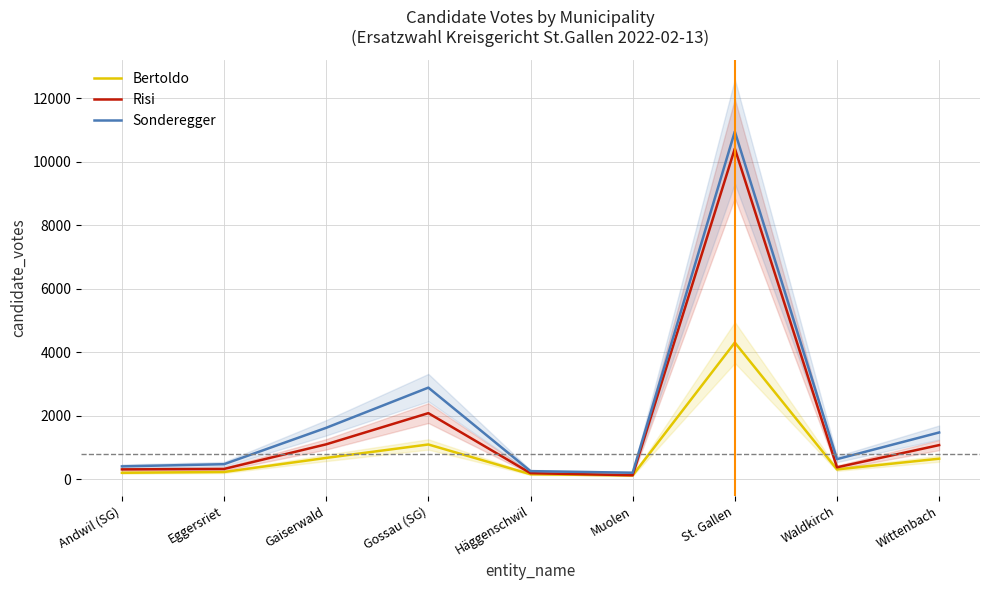

What value does the Risi series have at Eggersriet, to the nearest 50?

300